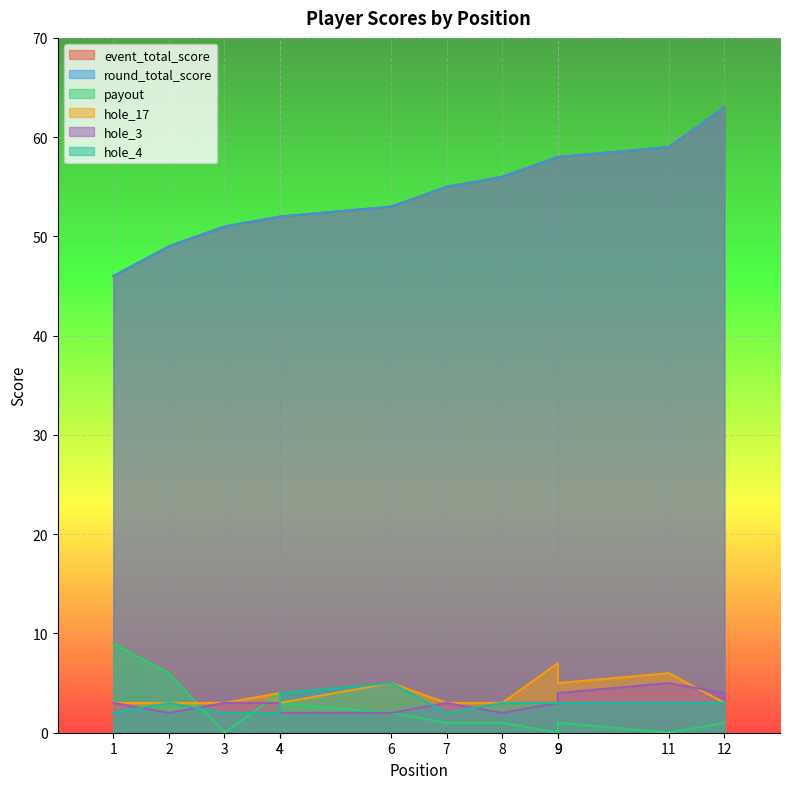

Which series changed the most between 4 and 7?

event_total_score